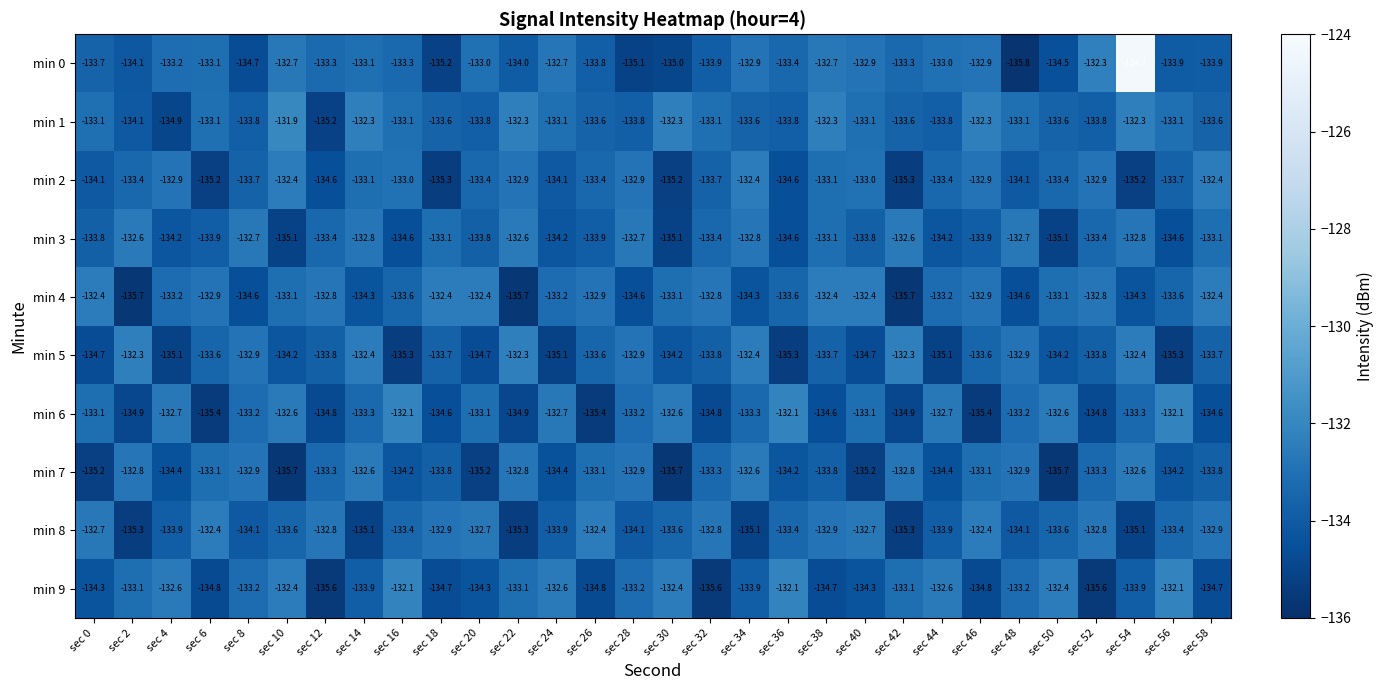

What is the difference between the maximum and minimum values in the min 7 series?

3.1